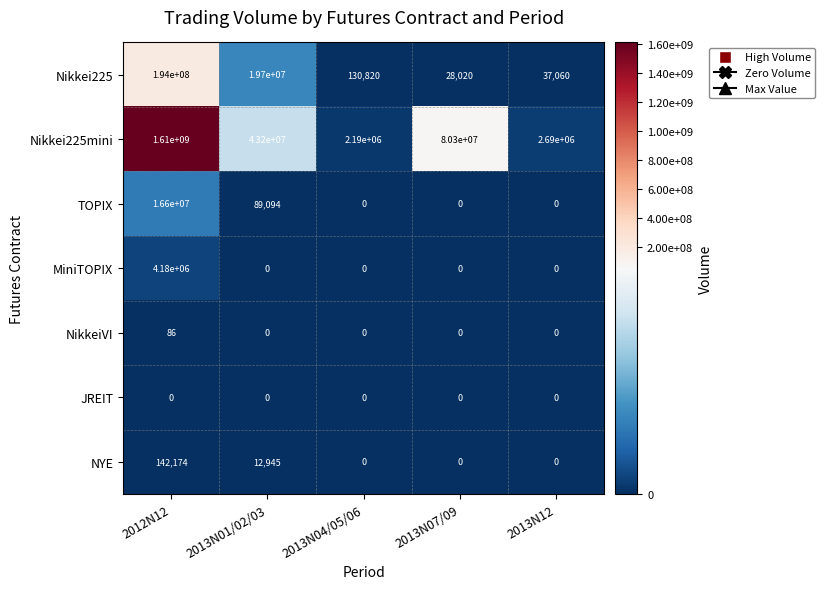

What is the highest value of the TOPIX series?

16600000